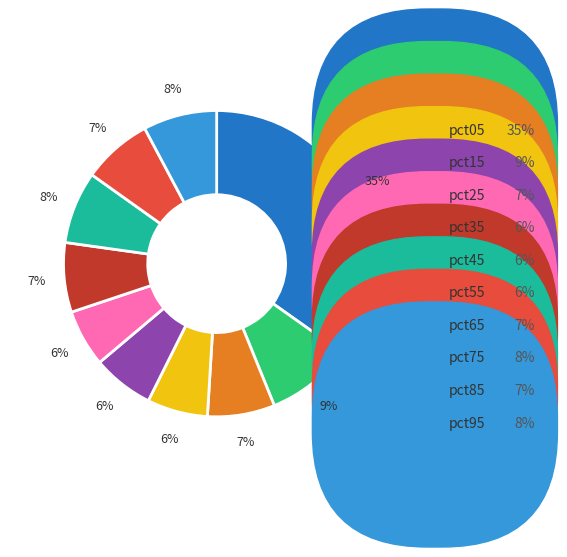

True or false: pct95 accounts for 8% of the total.

True